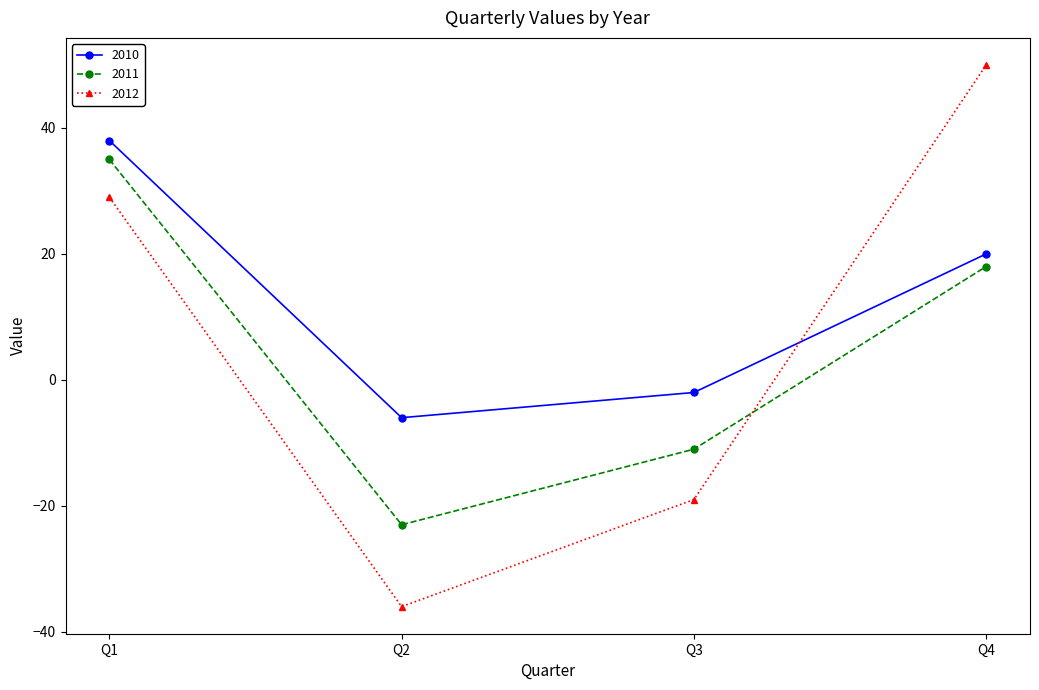

What is the difference between the maximum and minimum values in the 2012 series?

86